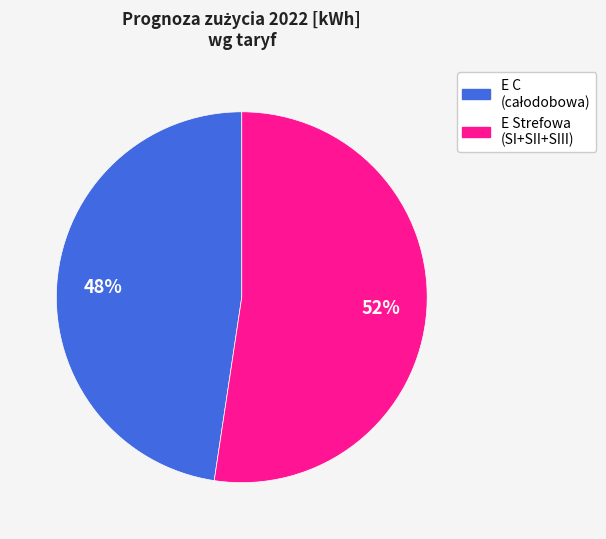

Is there any slice that represents more than half of the pie?

Yes